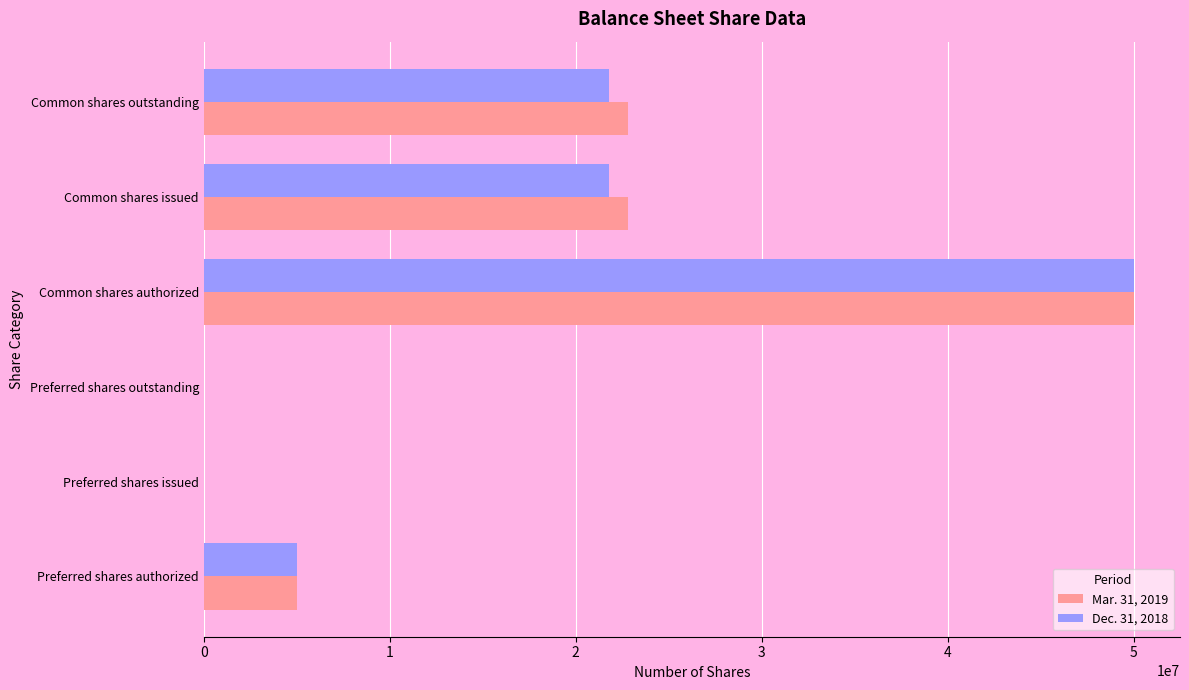

At which category is the sum across all series the highest?

Common shares authorized